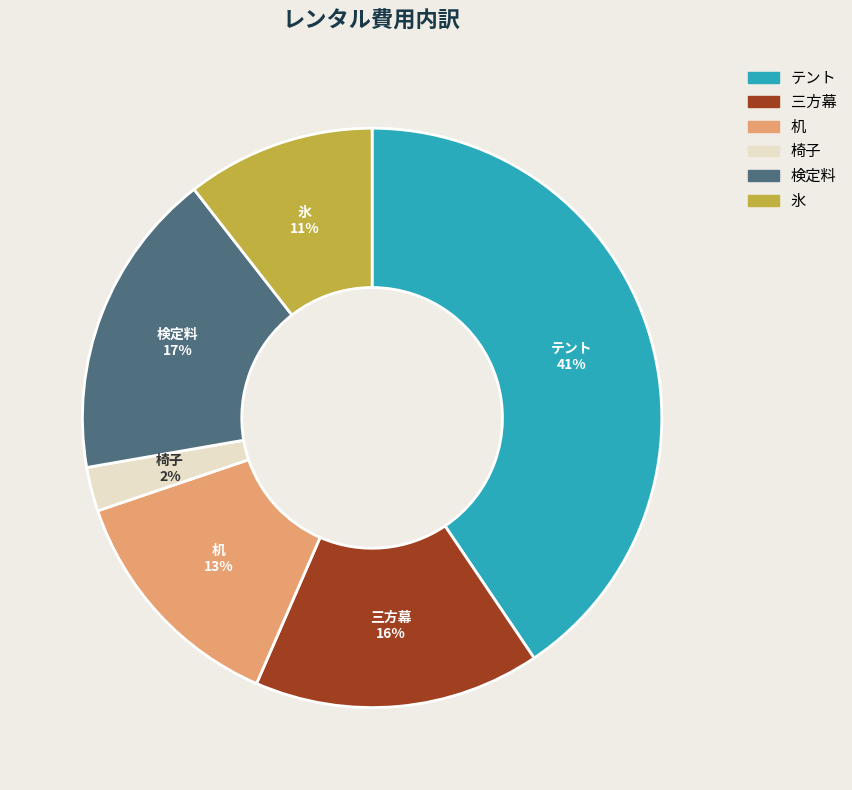

To the nearest percent, what percentage of the pie is 三方幕?

16%